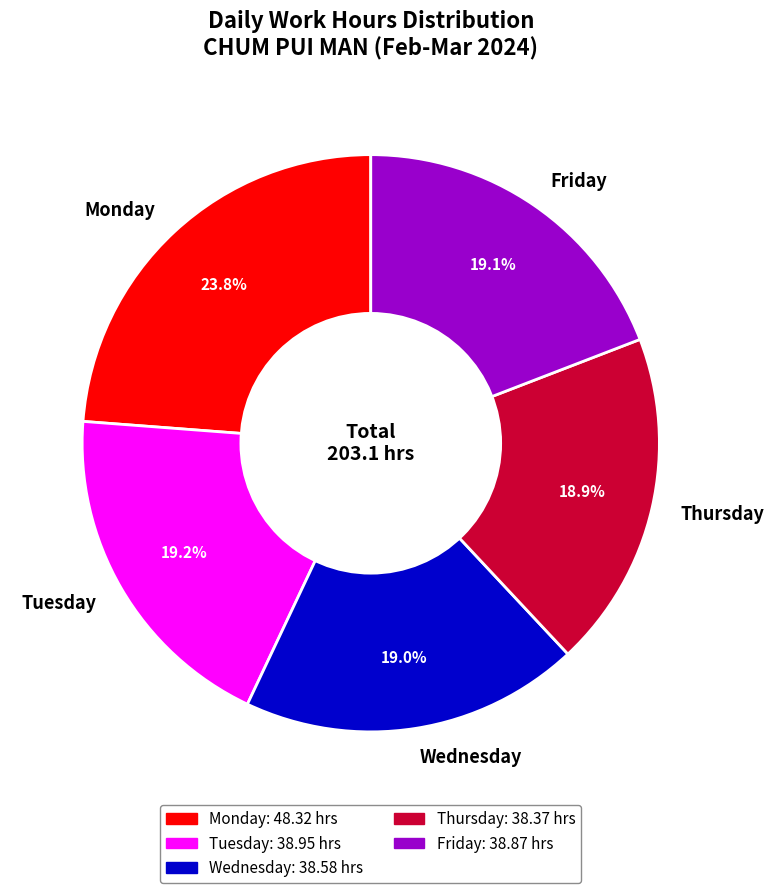

Count the number of slices in the pie.

5